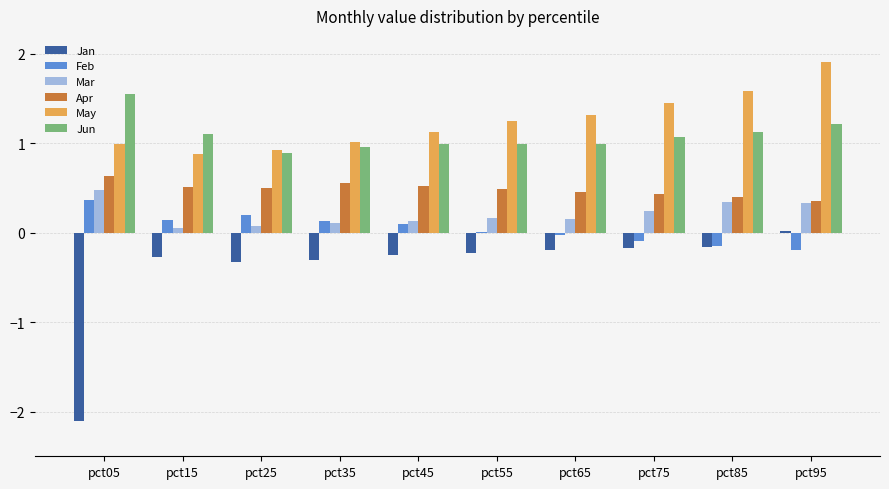

What is the greatest value displayed?

1.9